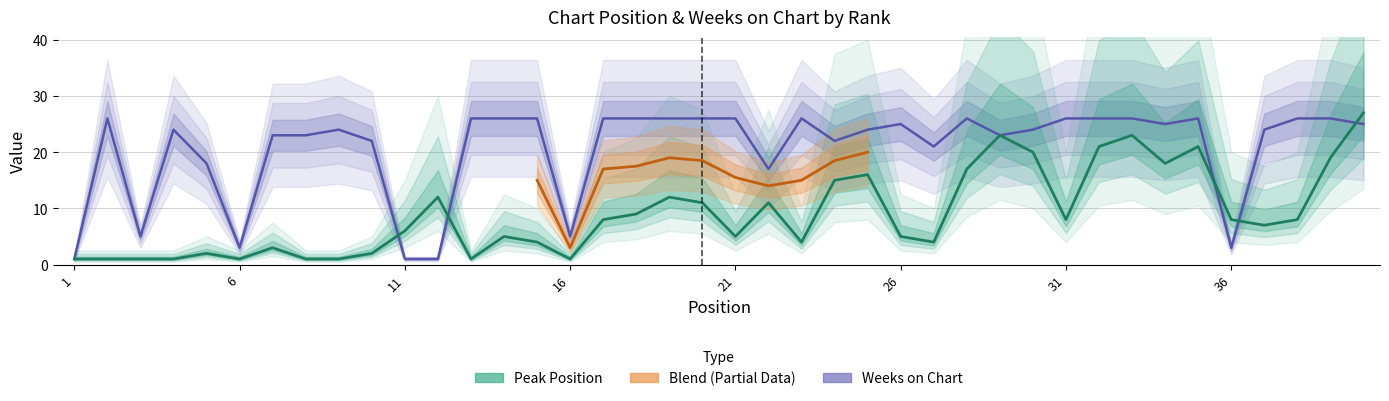

What is the sum of all Weeks on Chart values?

825